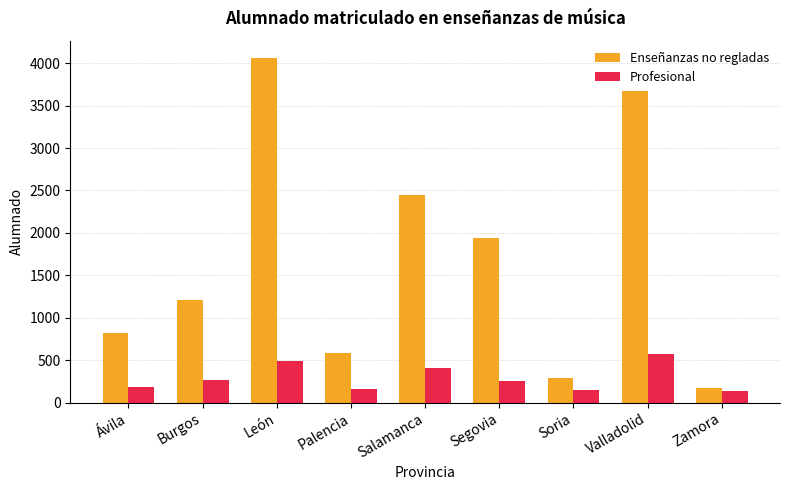

Which series has the largest range (max minus min)?

Enseñanzas no regladas